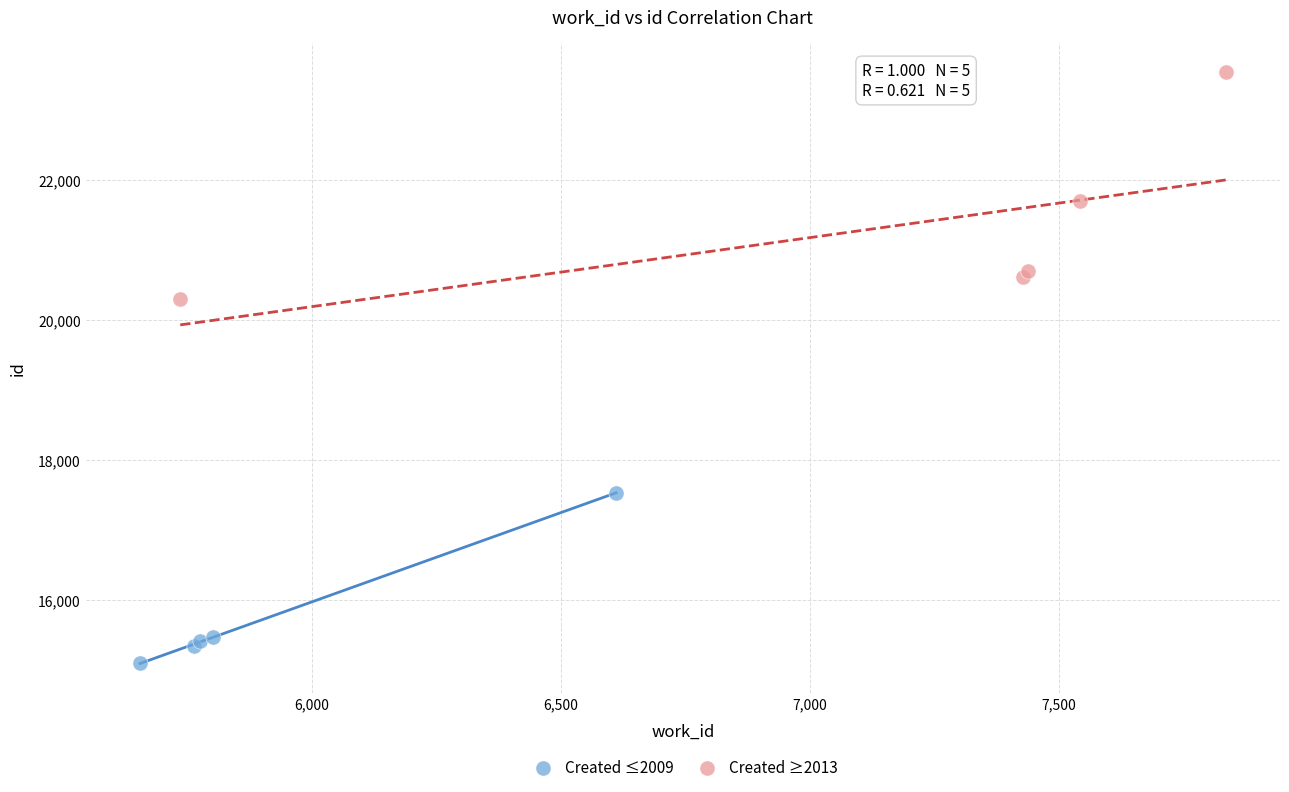

Which series has the largest Y range (max minus min)?

Created ≥2013